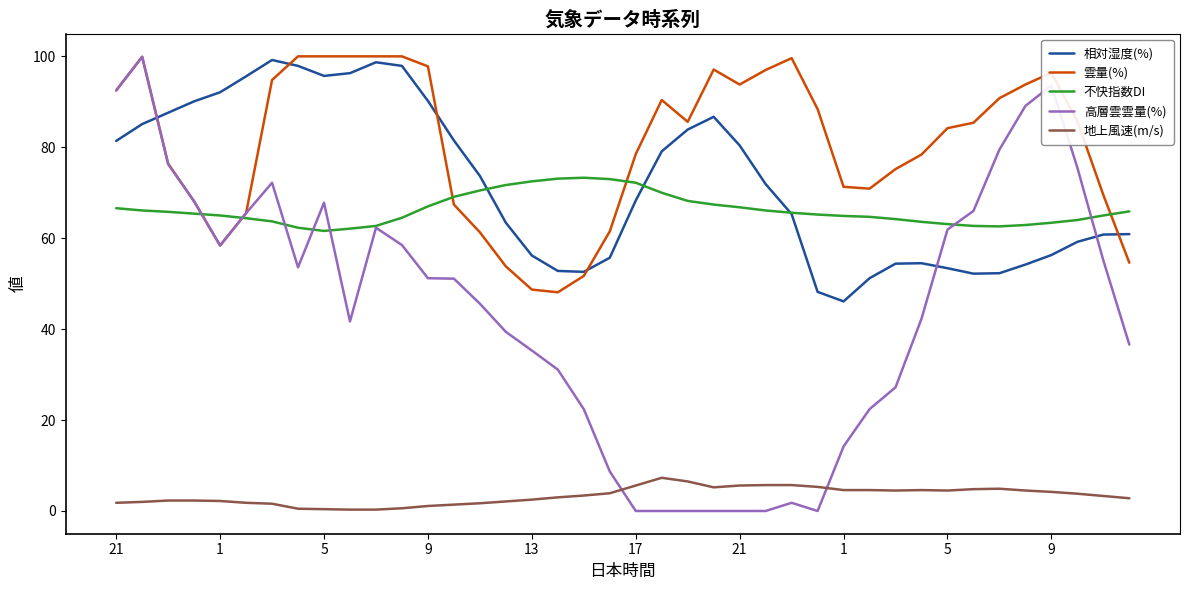

What is the maximum value for 高層雲雲量(%)?

99.9